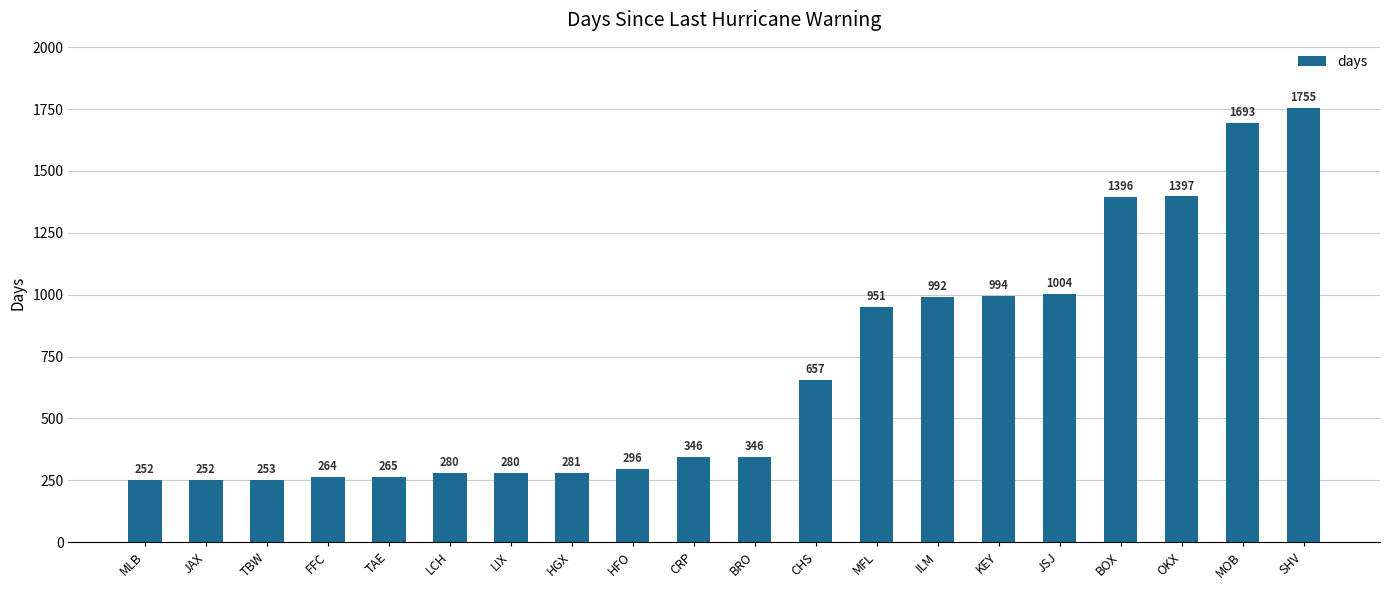

What is the change in value from TBW to LIX?

+27